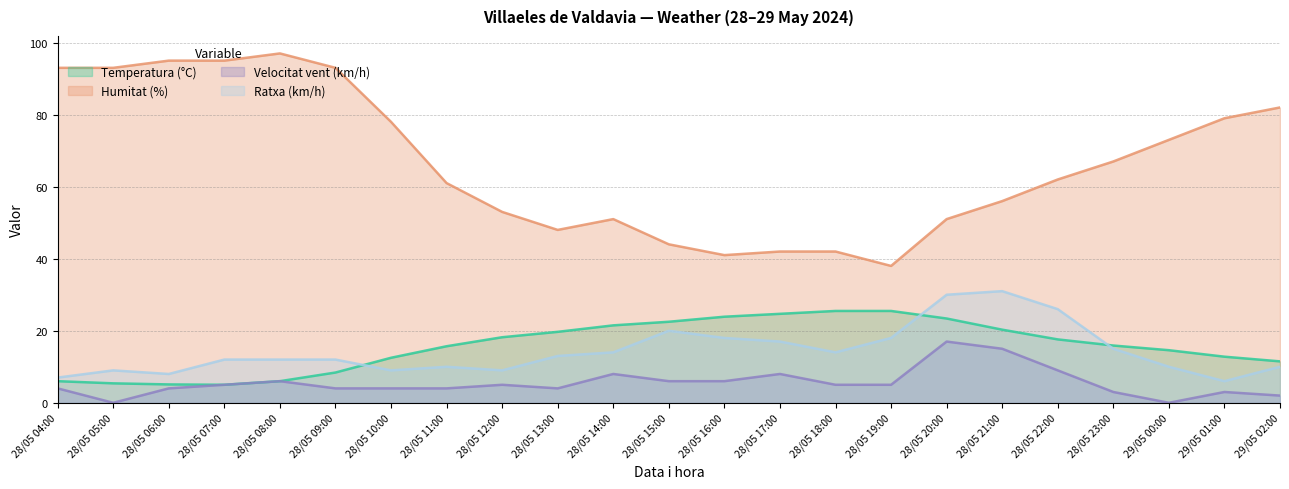

True or false: Humitat (%) and Velocitat vent (km/h) intersect in this chart.

False